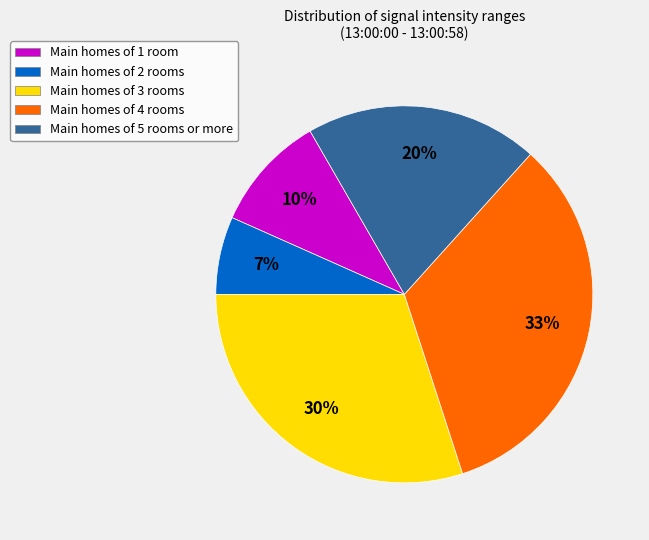

How many segments does this pie chart have?

5